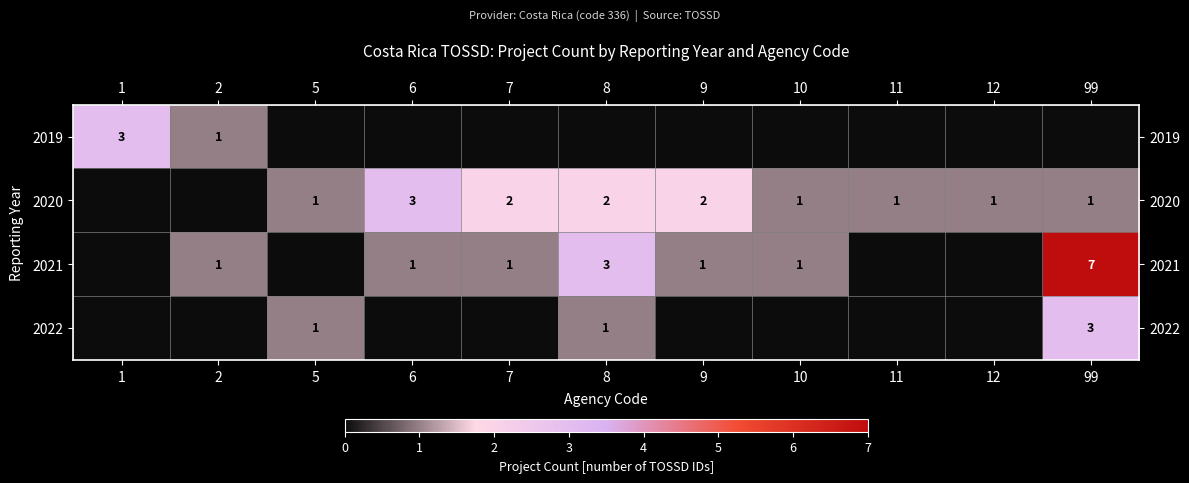

The value of 2021 at 8 is 3. True or false?

True